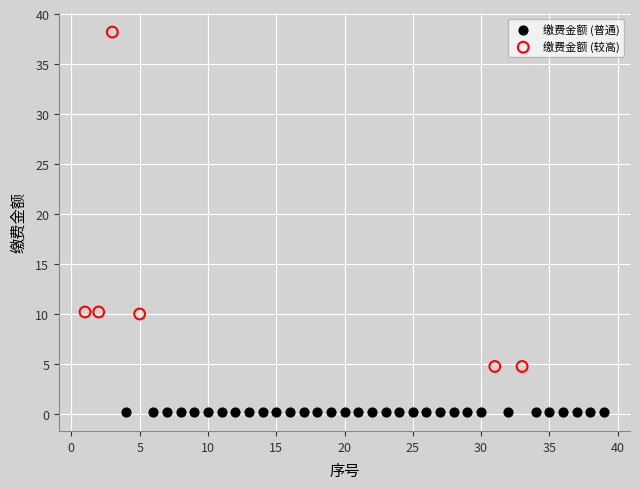

Which series contains the highest Y value?

缴费金额 (较高)